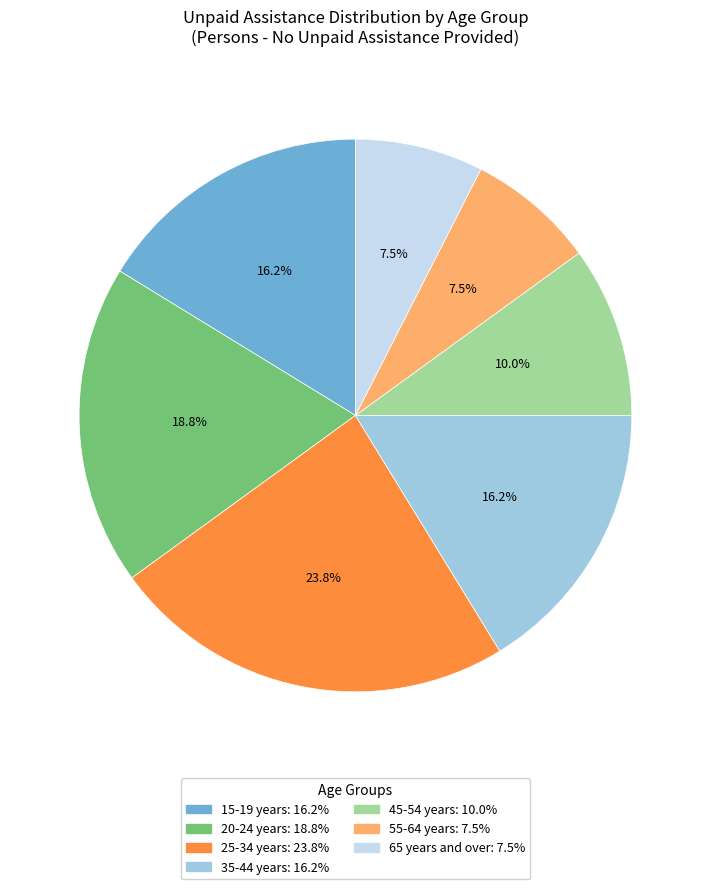

Does 35-44 years account for over 50% of the chart?

No